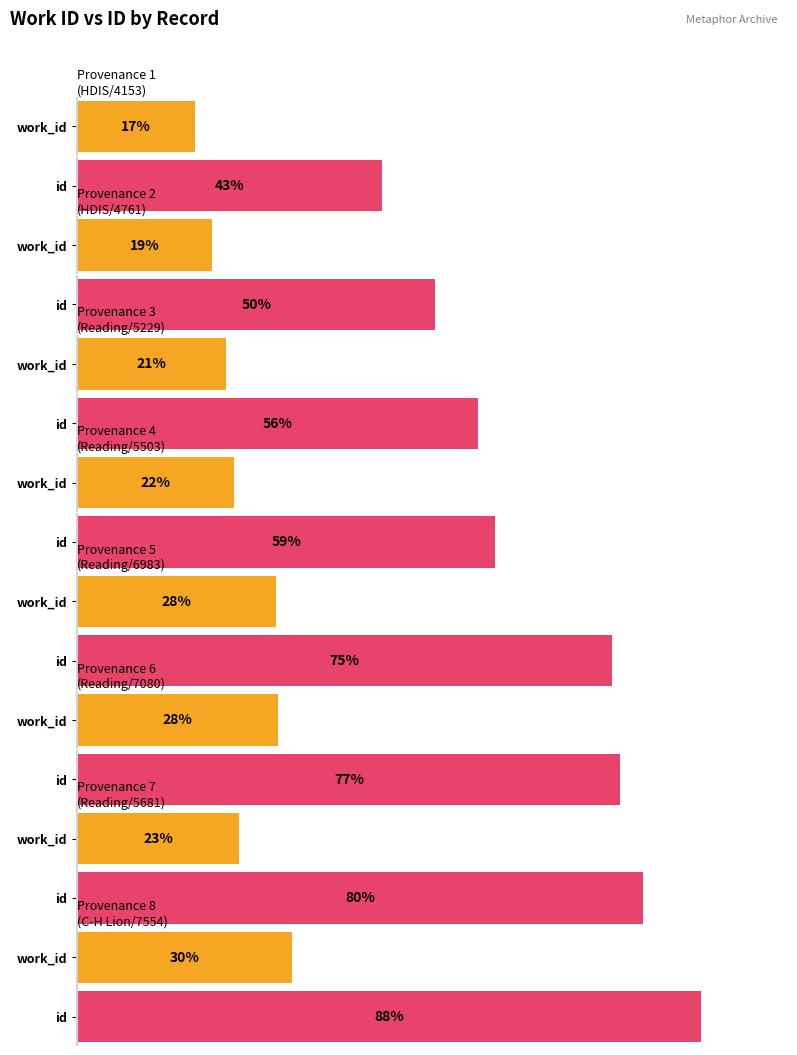

Is it true that work_id equals 10754 at C-H Lion?

False